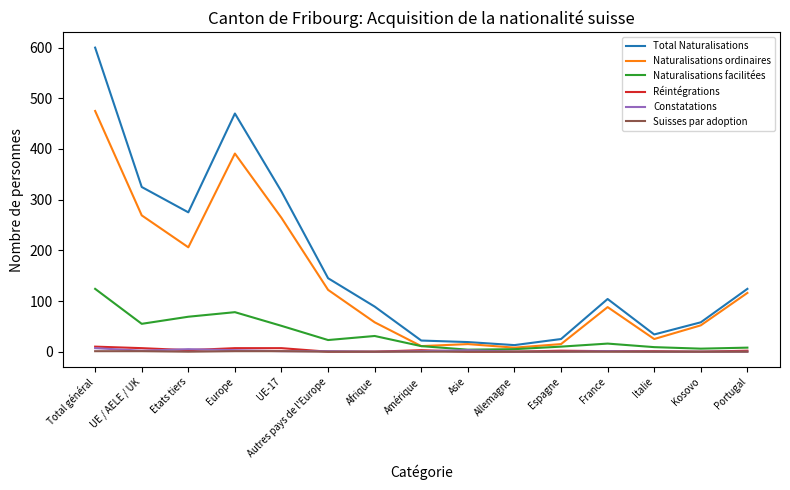

Which series changed the most between Europe and Allemagne?

Total Naturalisations